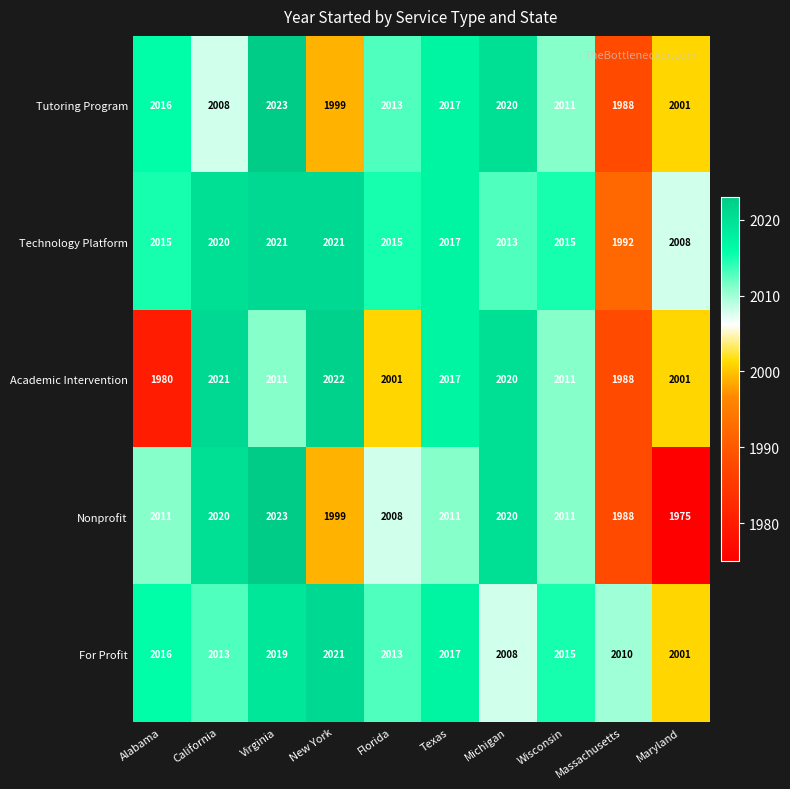

What is the highest value of the Tutoring Program series?

2023